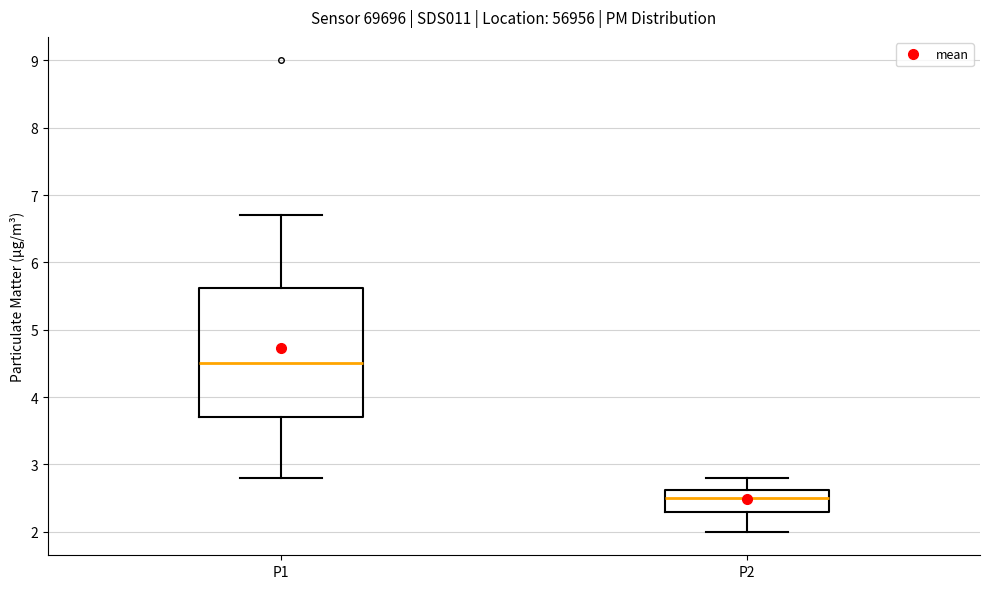

Reading left to right, transcribe this box plot: for each box, give where its median line is, the range the box spans, and where its two whiskers end, as read against the y-axis. The values are not printed on the chart, so give them approximately, as read against the axis.

P1: median 4.5, box 3.7 to 5.6, whiskers 2.8 to 6.7
P2: median 2.5, box 2.3 to 2.6, whiskers 2.0 to 2.8